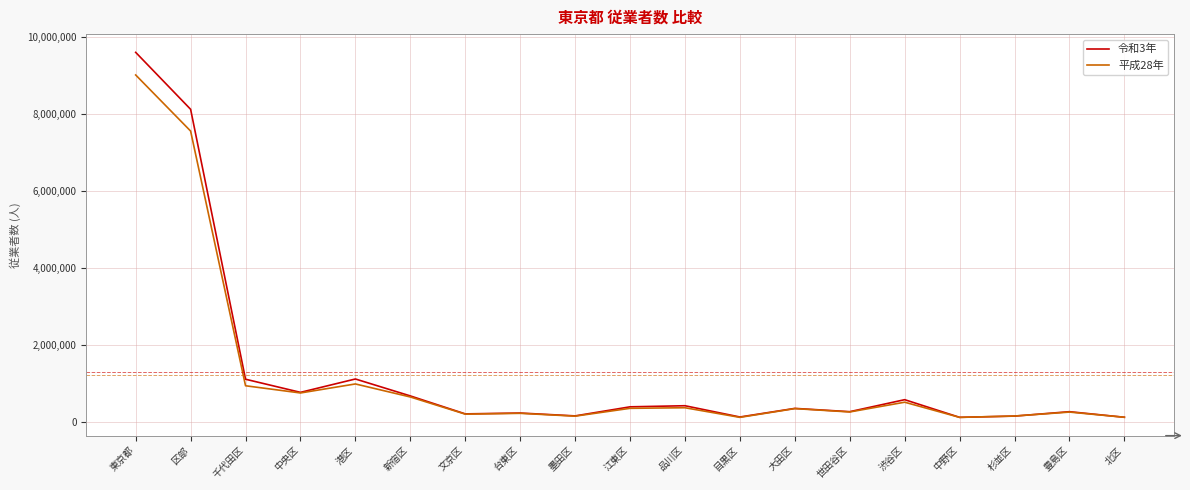

Which series has the largest total across all categories?

令和3年